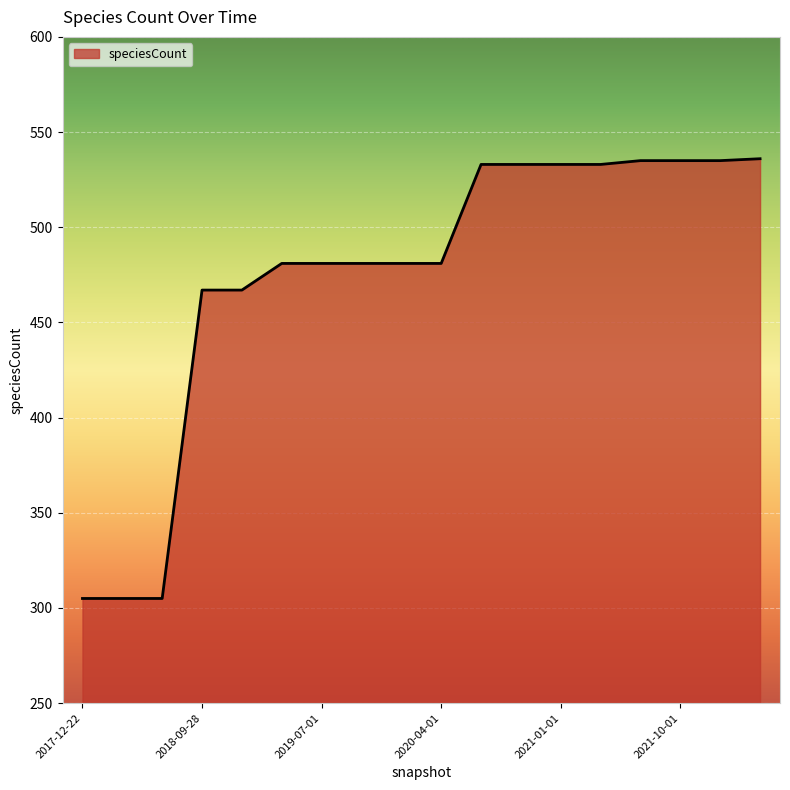

What is the minimum value shown in the chart?

305